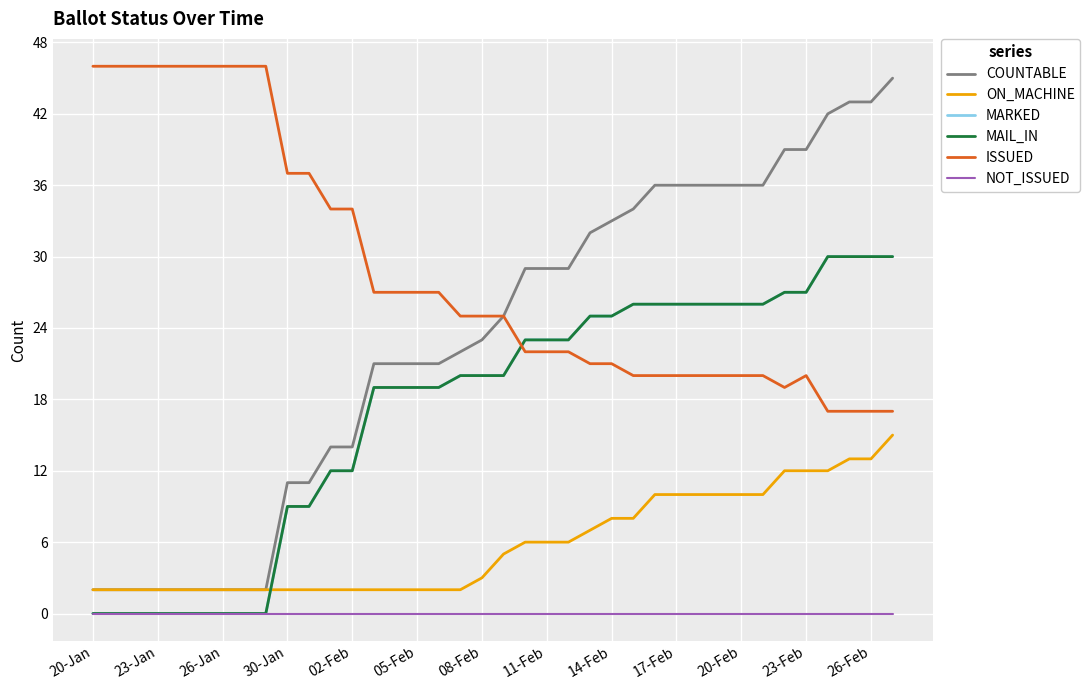

Does the chart have visible grid lines?

Yes